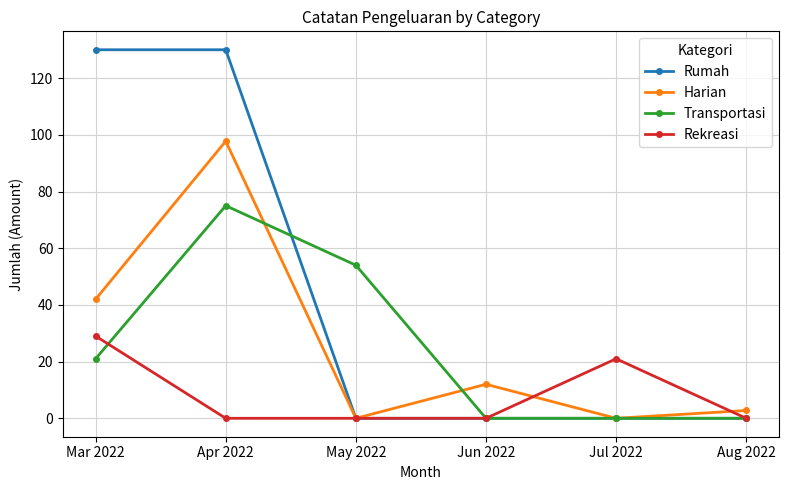

What is the greatest value displayed?

130.0